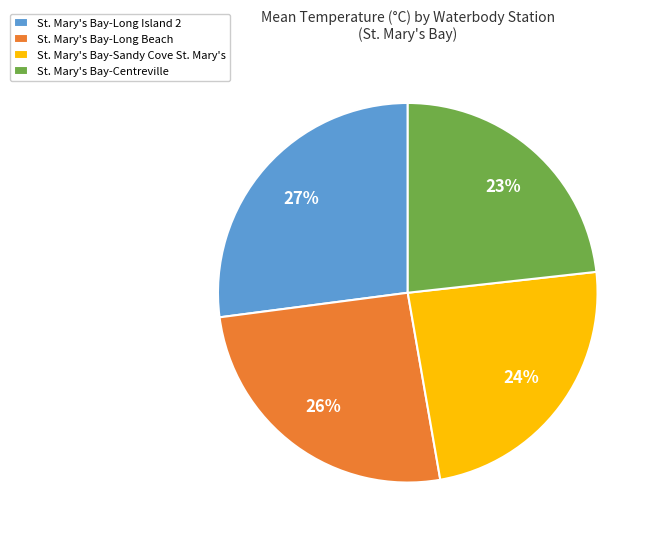

What is the largest slice in the pie chart?

St. Mary's Bay-Long Island 2